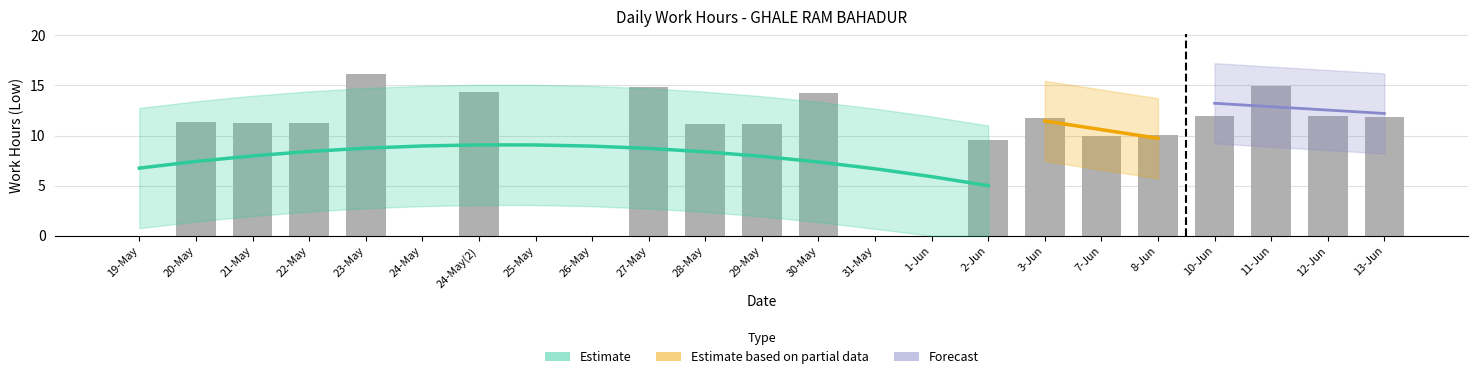

What is the greatest value displayed?

16.1